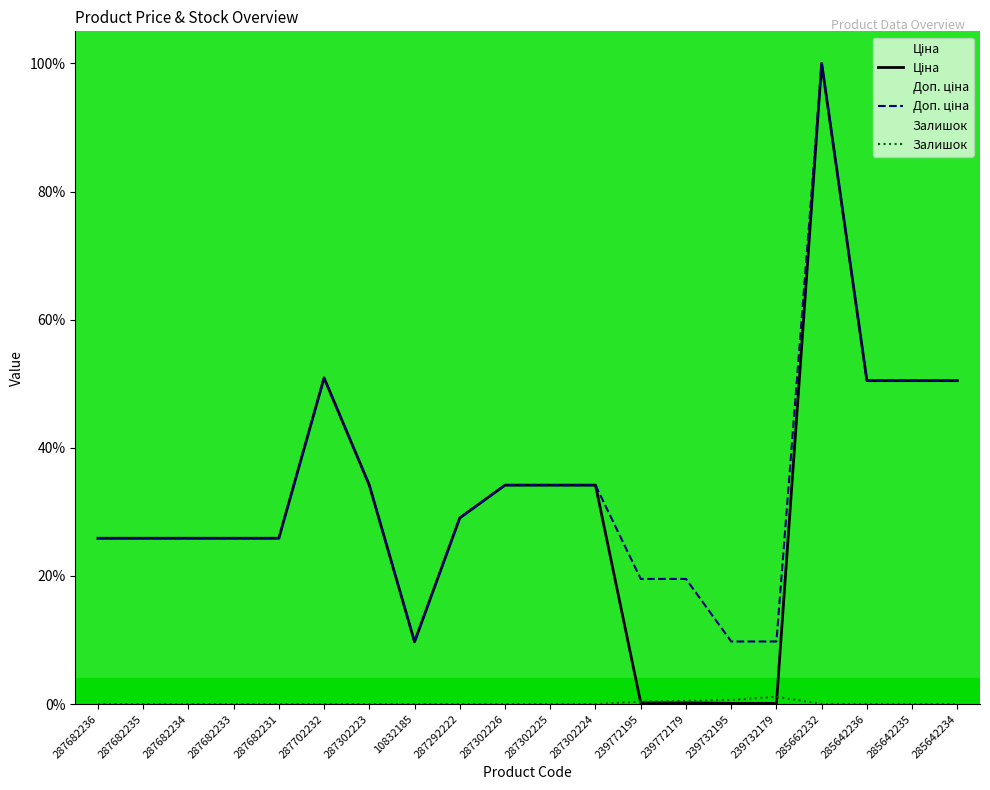

The Доп. ціна series shows 25.9 at 287682236. True or false?

True